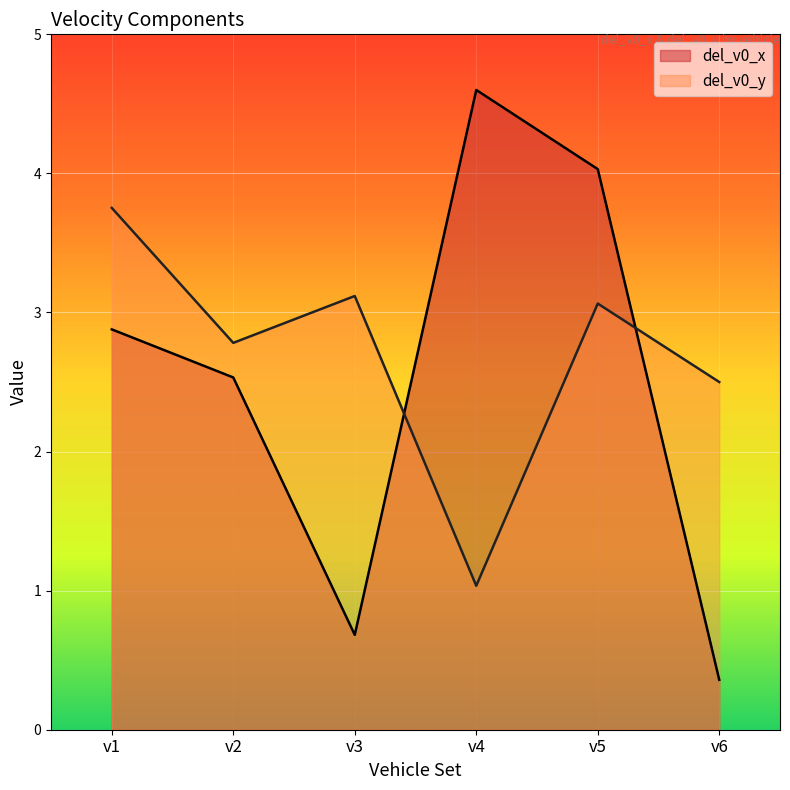

How many data points in del_v0_y are above 3?

3